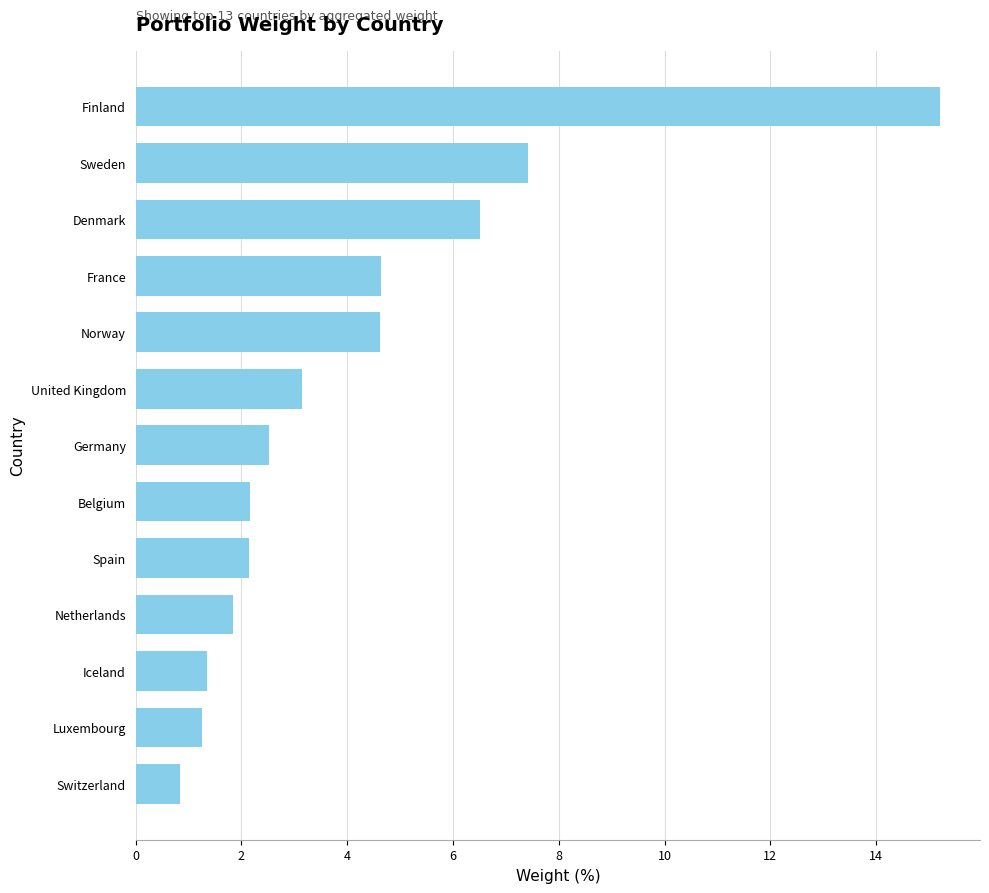

Reading bottom to top, list all the values displayed in this chart.

0.8	1.3	1.3	1.8	2.2	2.2	2.5	3.2	4.6	4.6	6.5	7.4	15.2